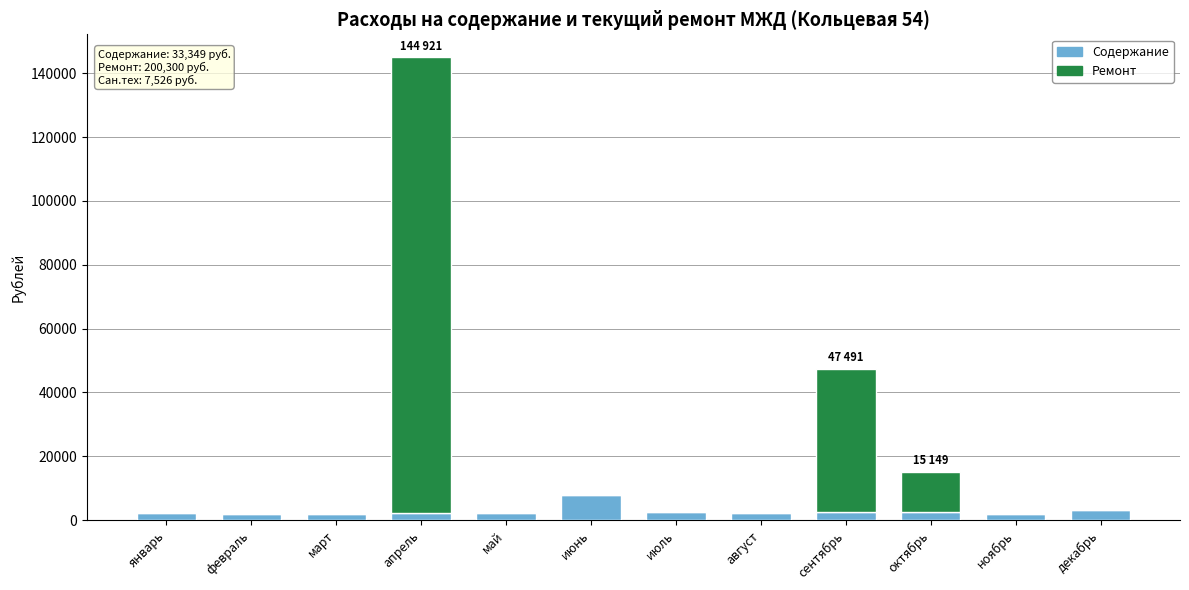

Which category has the highest value in the Содержание series?

июнь